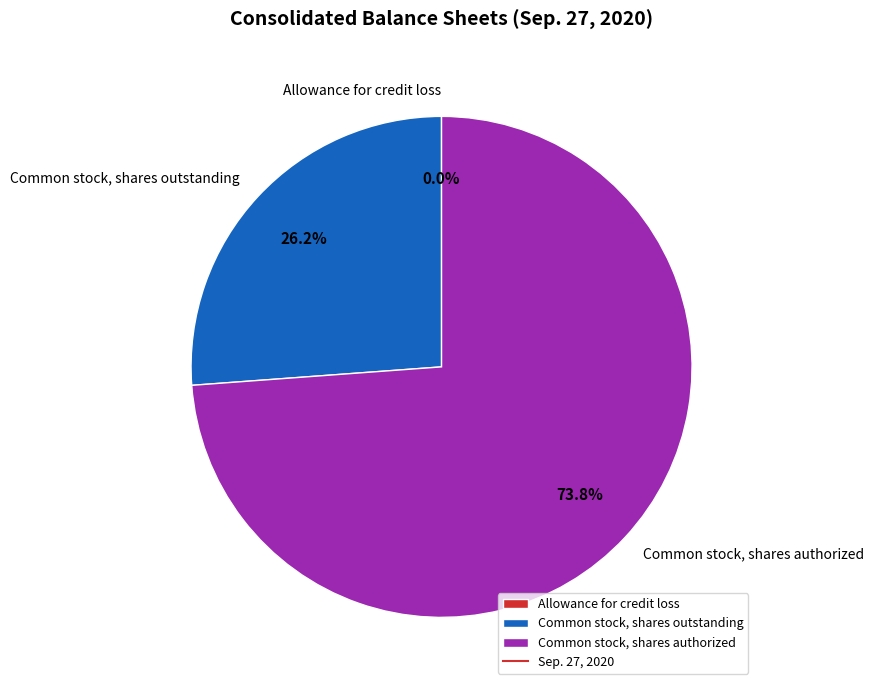

Do Common stock, shares authorized and Common stock, shares outstanding together represent more than half of the pie?

Yes